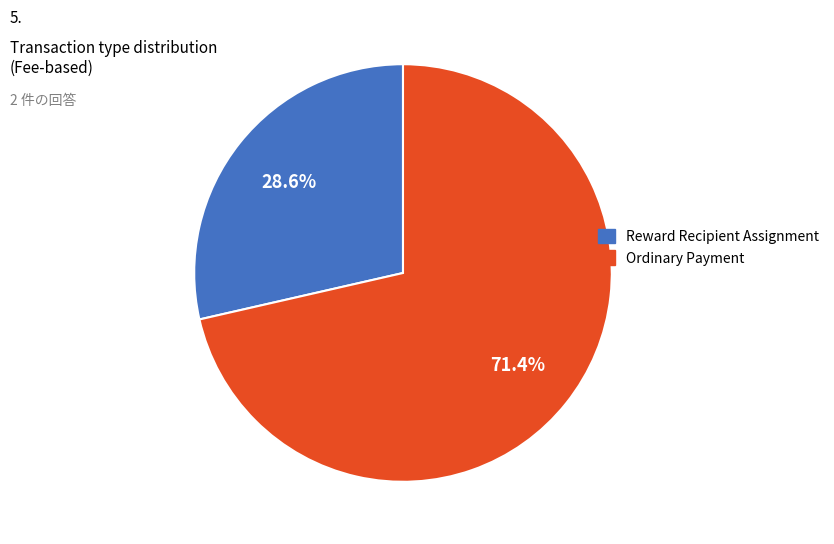

Count the number of slices in the pie.

2